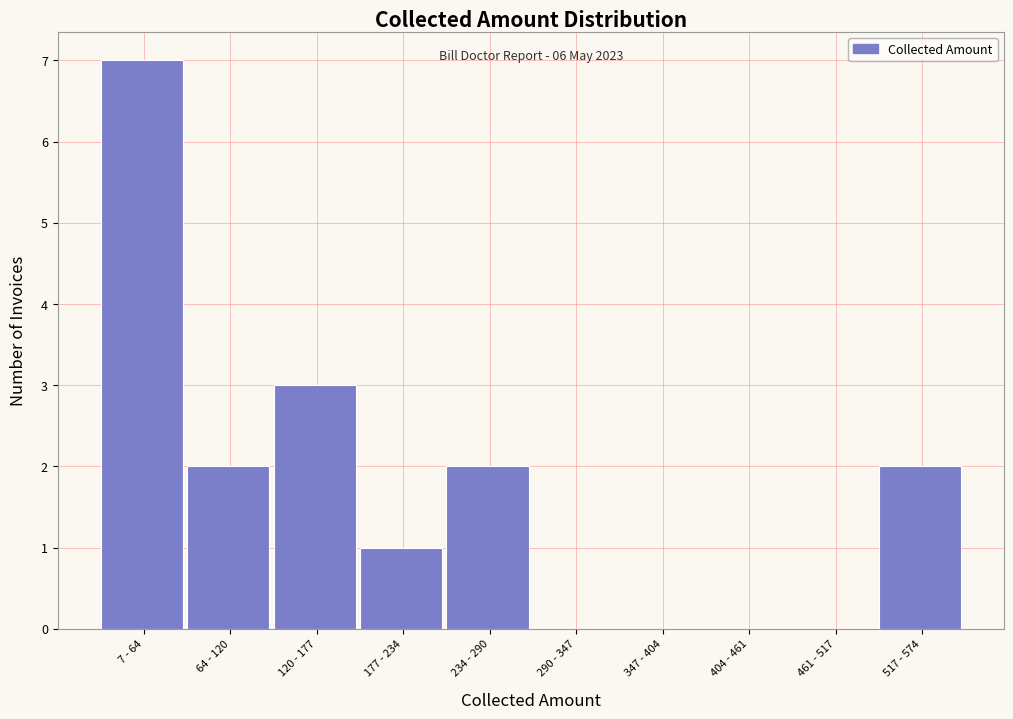

Reading left to right, transcribe all the data shown in this chart.

7 - 64=7	64 - 120=2	120 - 177=3	177 - 234=1	234 - 290=2	290 - 347=0	347 - 404=0	404 - 461=0	461 - 517=0	517 - 574=2